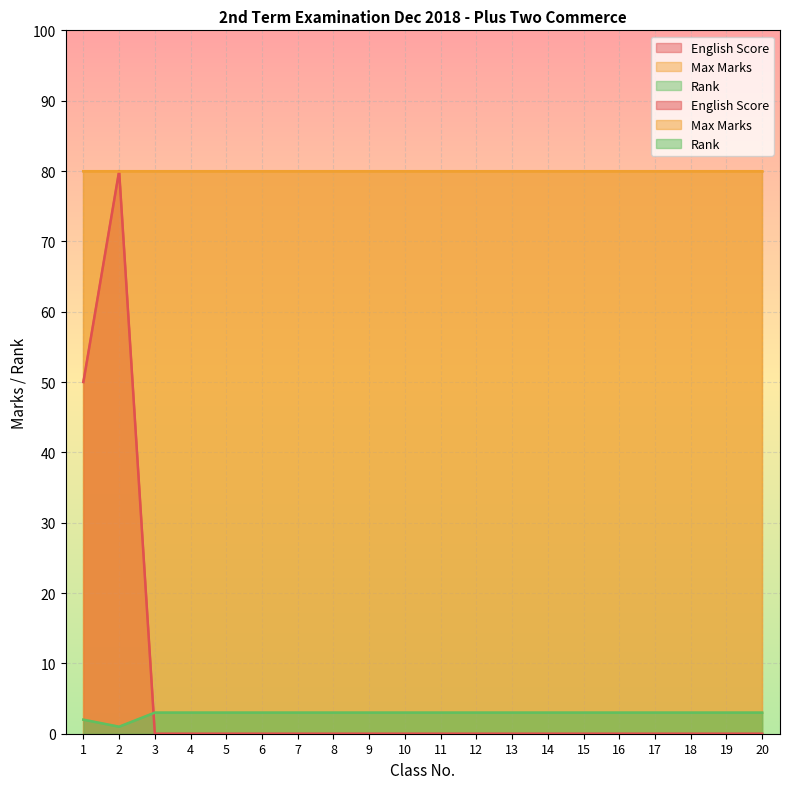

Does the chart display data point markers on the line(s)?

No